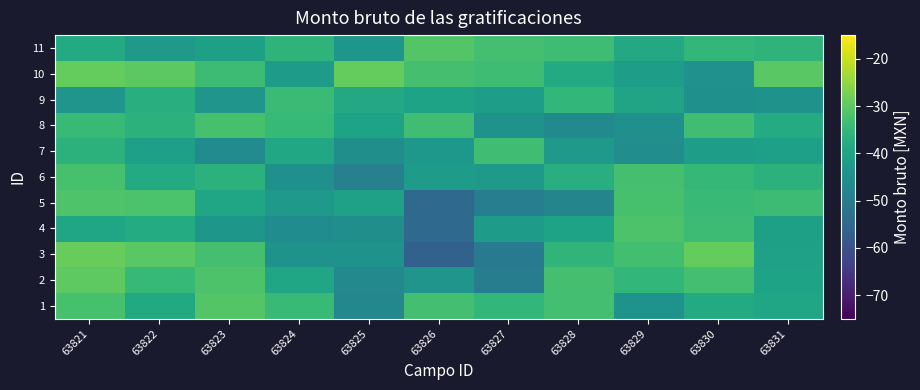

Which series has the largest range (max minus min)?

3